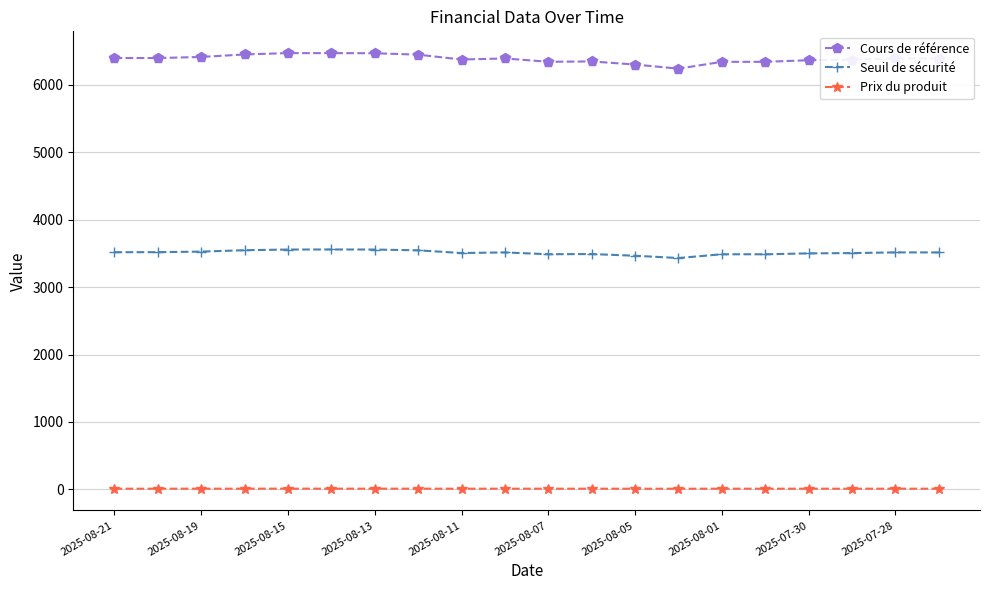

How many data points in Seuil de sécurité are less than 3513?

9